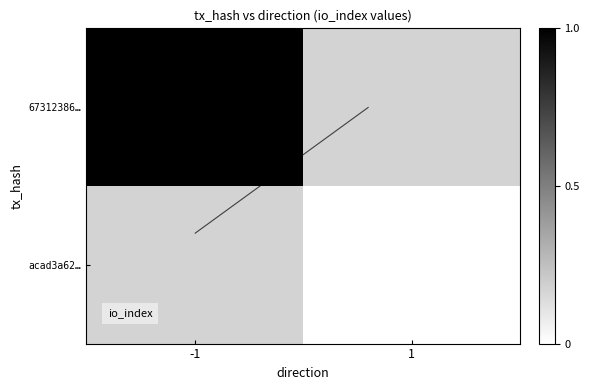

At which label does acad3a62… reach its peak?

-1